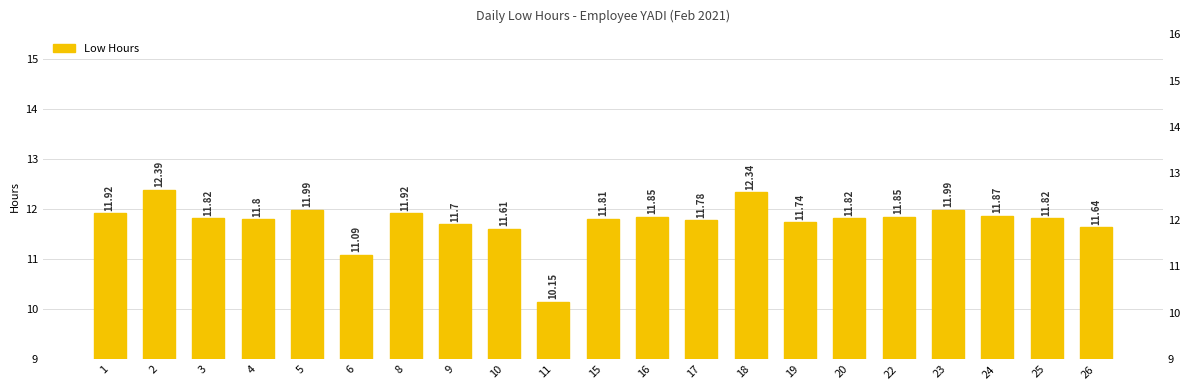

At which label is the value closest to 11?

6